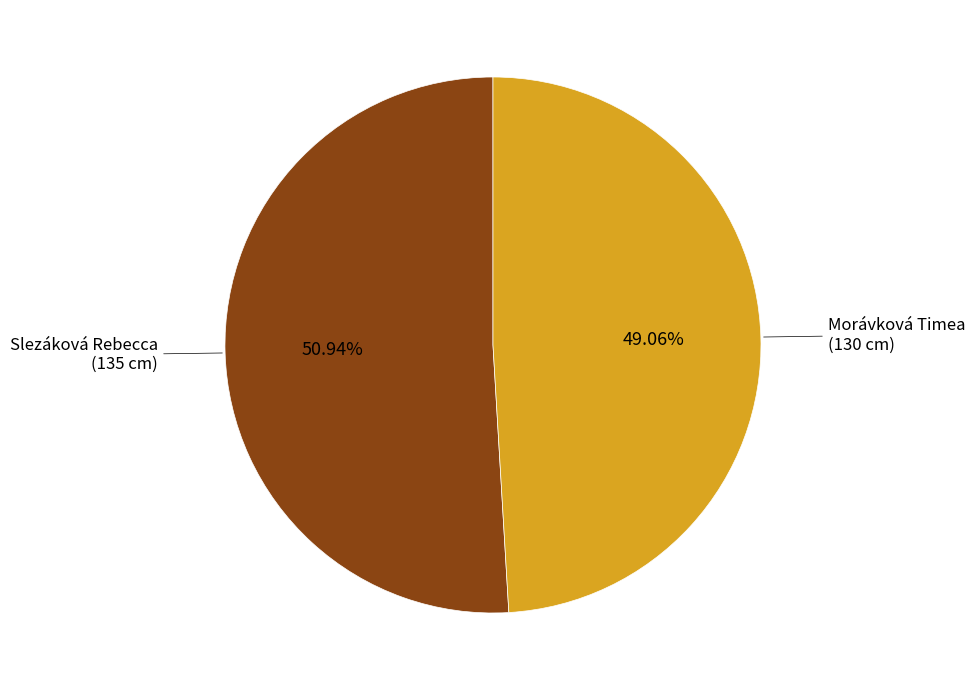

Is there any slice that represents more than half of the pie?

Yes